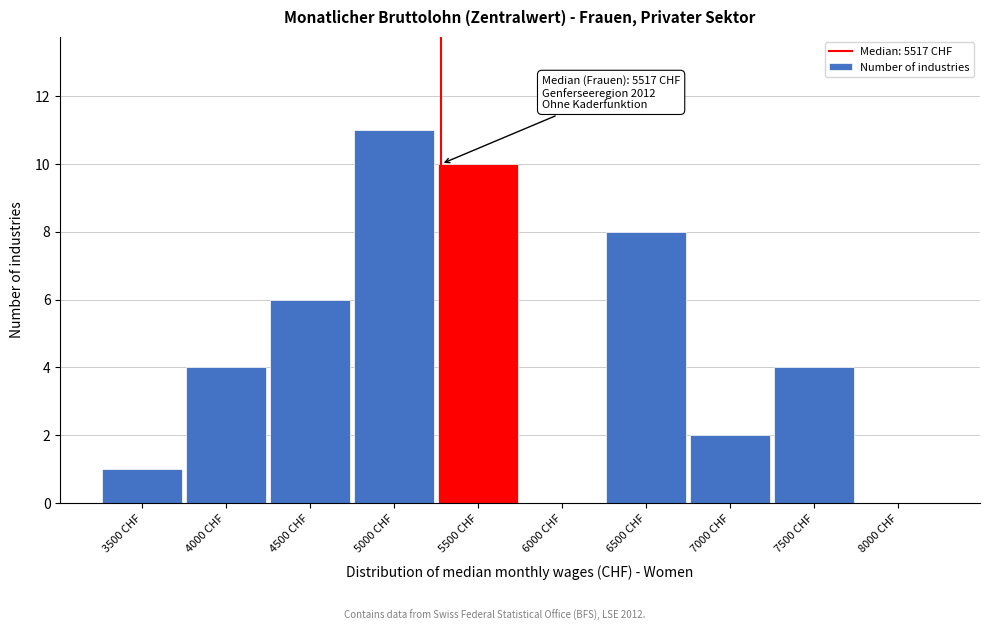

Reading left to right, extract all data points from this chart.

3500 CHF=1	4000 CHF=4	4500 CHF=6	5000 CHF=11	5500 CHF=10	6000 CHF=0	6500 CHF=8	7000 CHF=2	7500 CHF=4	8000 CHF=0